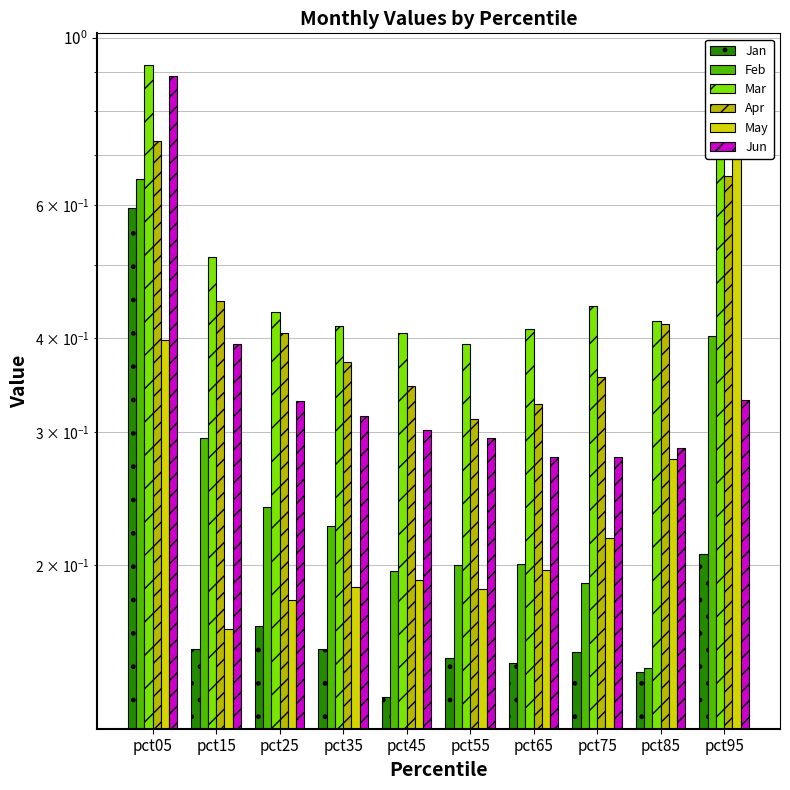

What is the value of the Mar bar at the 8th from the left?

0.4